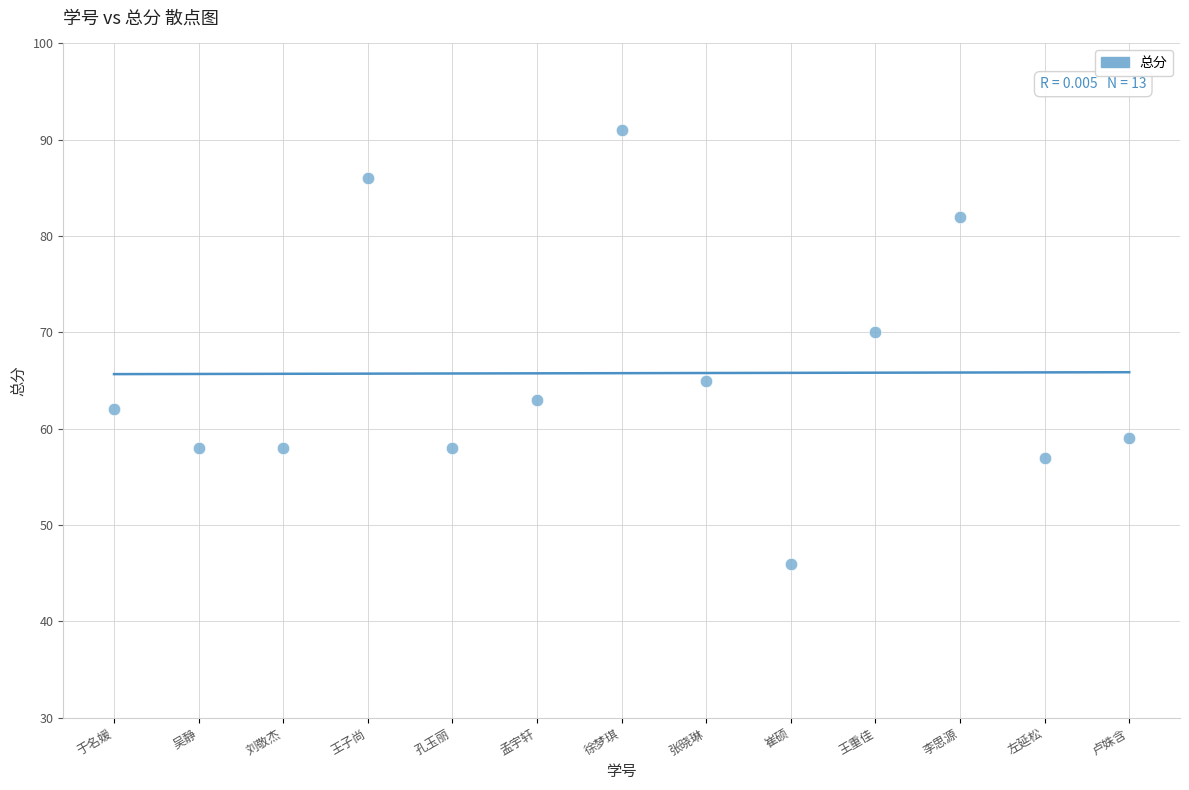

What Y value in the scatter plot is closest to 68?

70